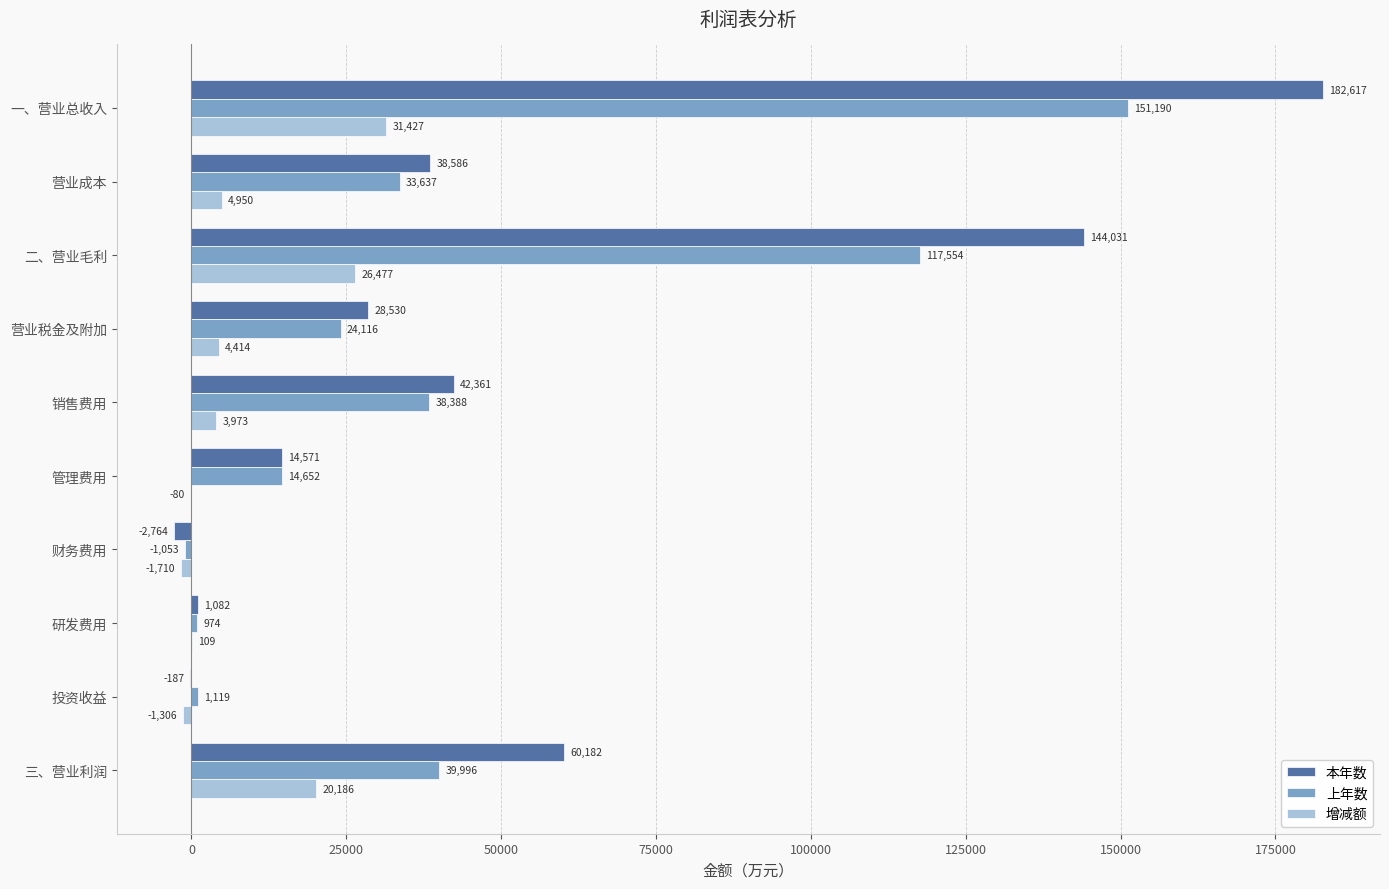

What is the approximate value of 增减额 at 财务费用?

-1710.2